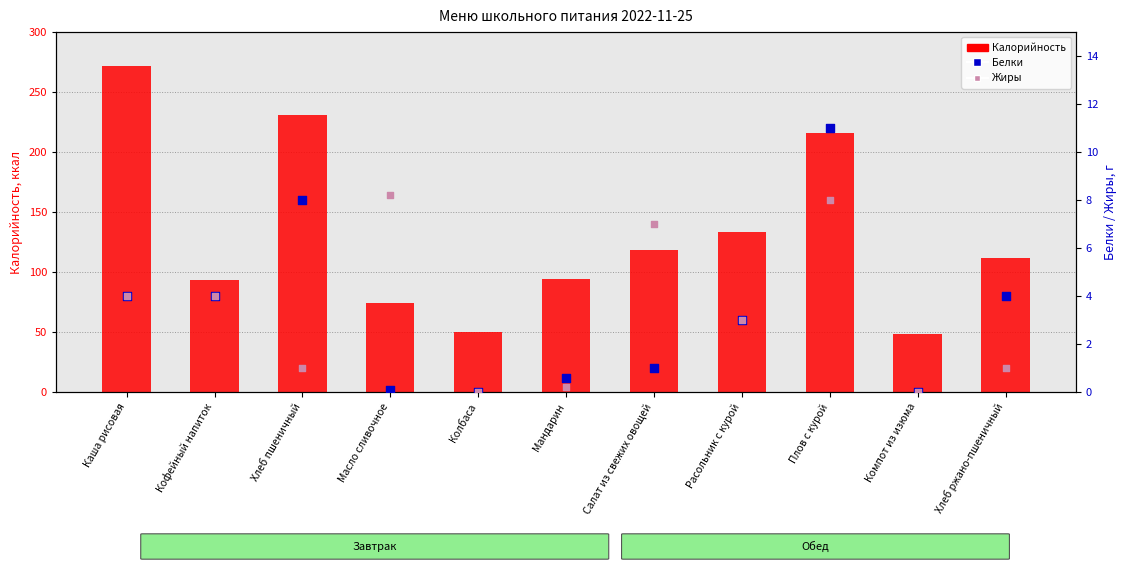

At how many categories does at least one series exceed 8?

11